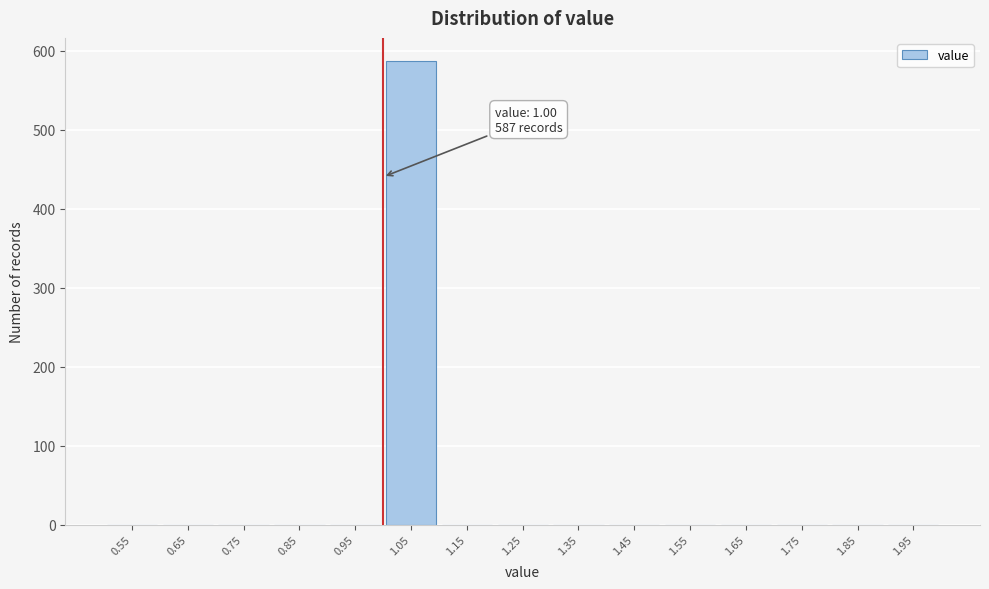

Which range on the x-axis has the tallest bar?

1.0 to 1.1